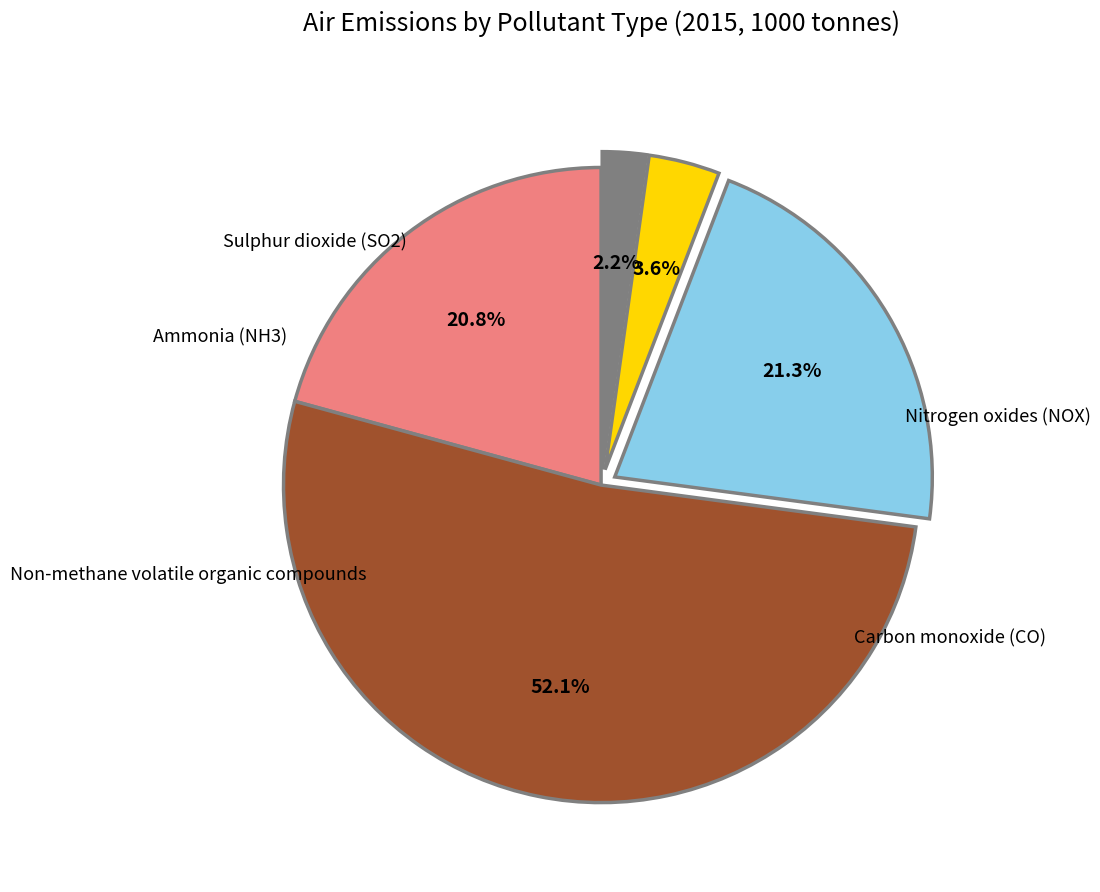

Is there any slice that represents more than half of the pie?

Yes